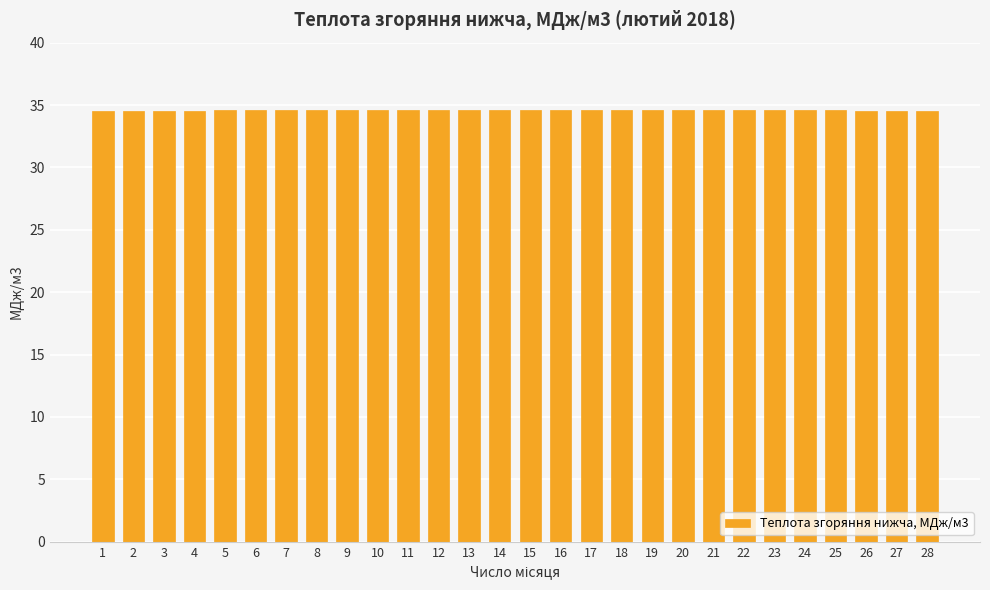

What is the maximum value shown in the chart?

34.6